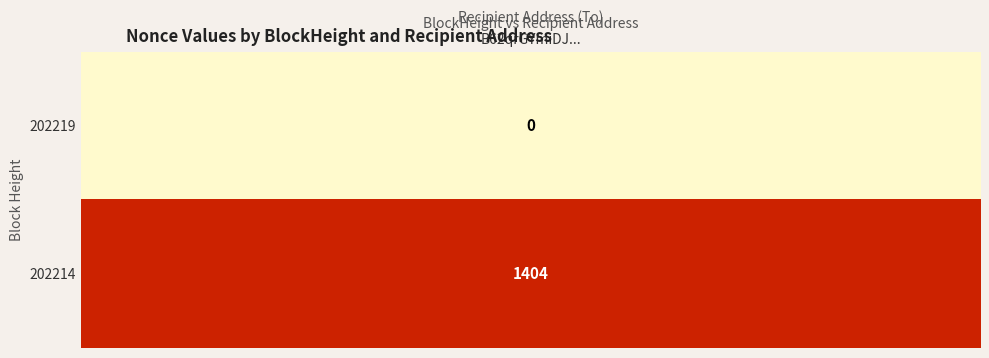

What is the change in value from 0 to 1?

+1404